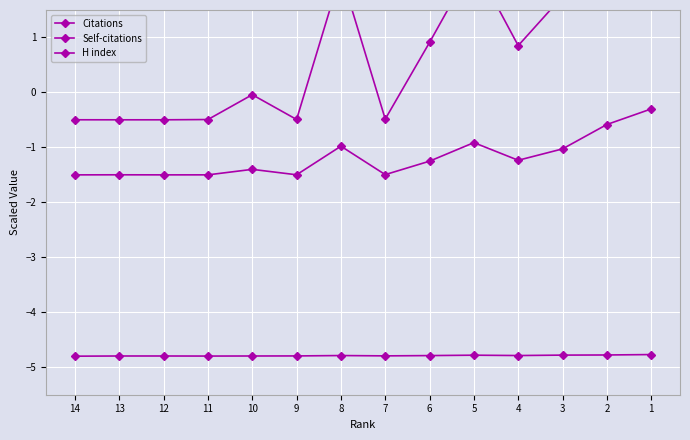

True or false: Citations and Self-citations cross at least once.

False